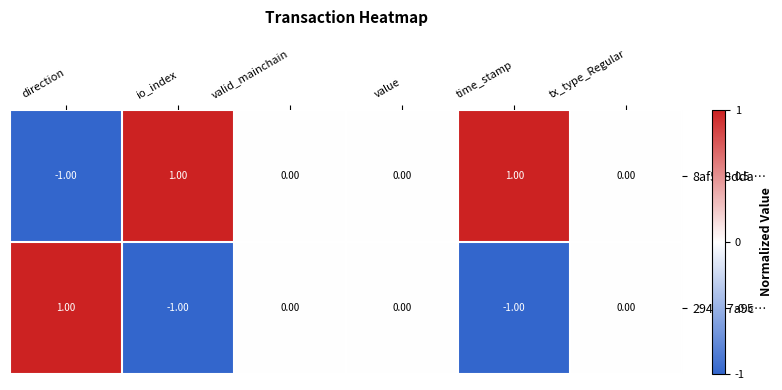

How many data points does each series have?

6